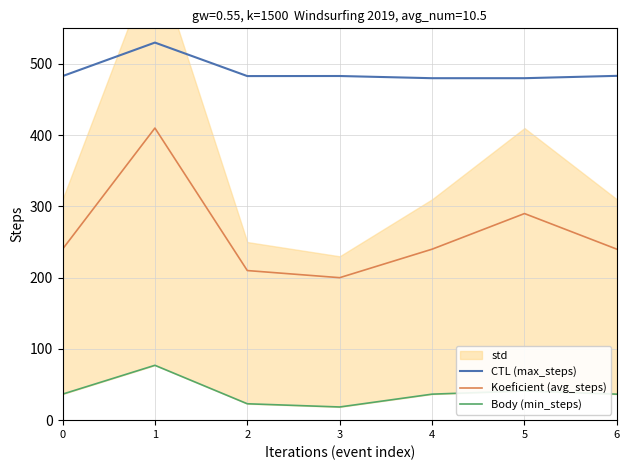

Is it true that CTL (max_steps) equals 483.0 at 2?

True